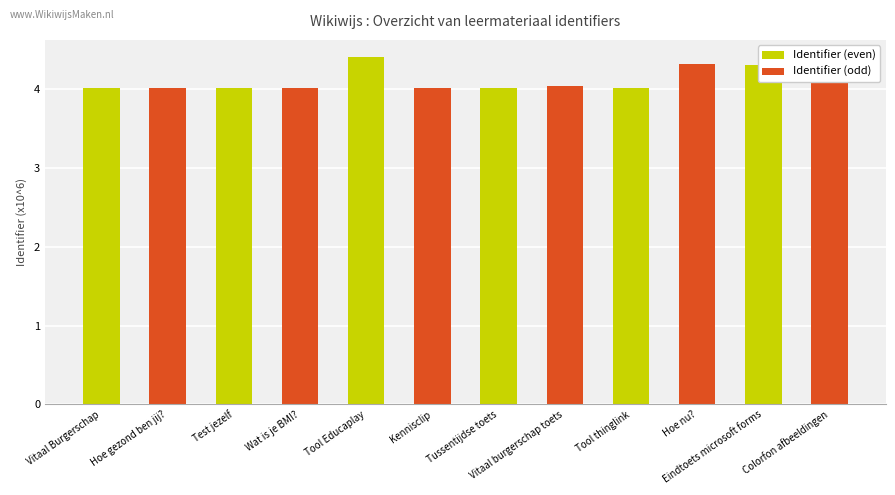

Rank the categories by value from lowest to highest.

Vitaal Burgerschap, Hoe gezond ben jij?, Wat is je BMI?, Kennisclip, Tool thinglink, Tussentijdse toets, Test jezelf, Vitaal burgerschap toets, Eindtoets microsoft forms, Hoe nu?, Tool Educaplay, Colorfon afbeeldingen